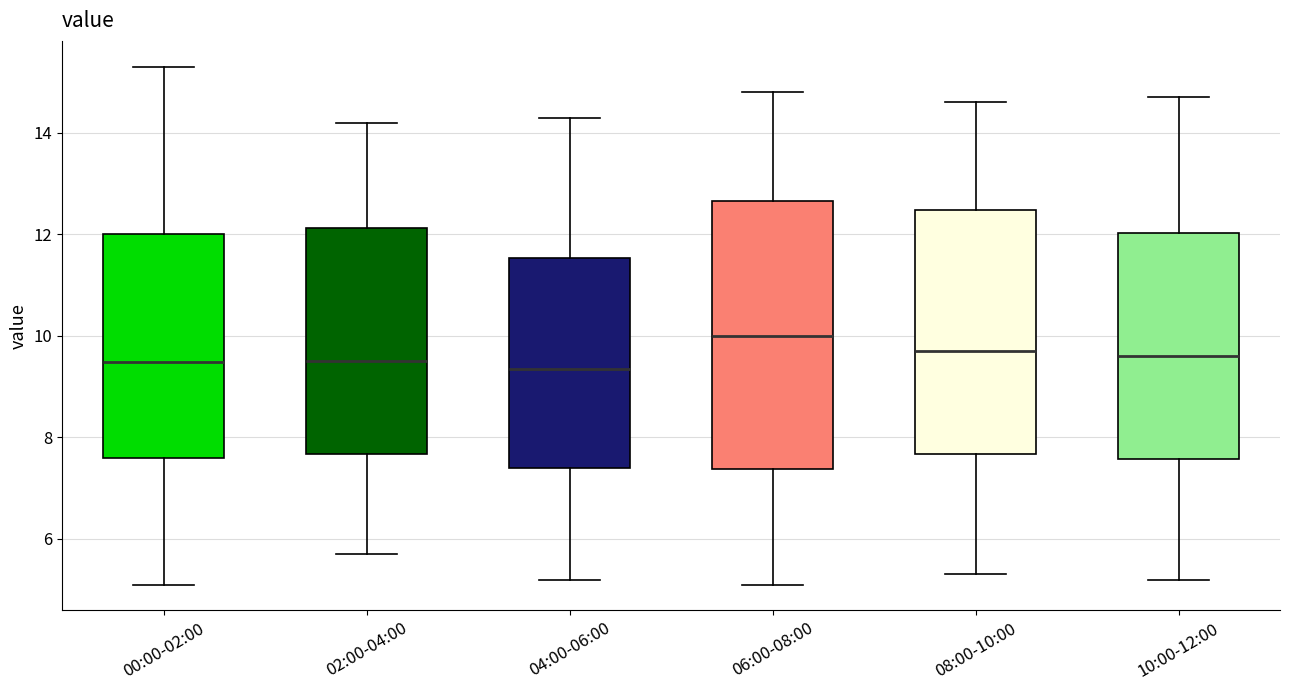

Which box is the tallest, from its lower edge to its upper edge?

06:00-08:00